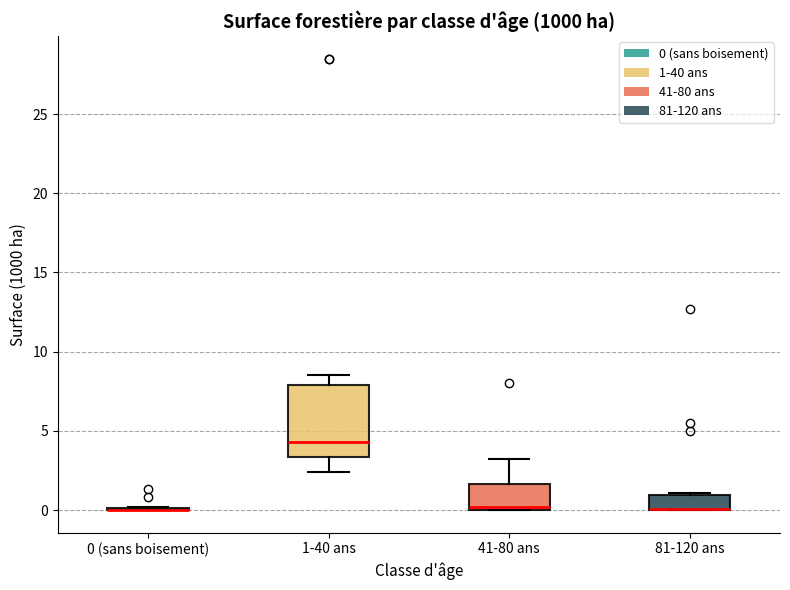

Reading left to right, transcribe this box plot: for each box, give where its median line is, the range the box spans, and where its two whiskers end, as read against the y-axis. The values are not printed on the chart, so give them approximately, as read against the axis.

0 (sans boisement): box collapsed to a line at 0.0, whiskers 0.0 to 0.0
1-40 ans: median 4.5, box 3.5 to 8.0, whiskers 2.5 to 8.5
41-80 ans: median 0.0 (just above the box's lower edge), box 0.0 to 1.5, whiskers 0.0 to 3.0
81-120 ans: median 0.0 (drawn on the box's lower edge), box 0.0 to 1.0, whiskers 0.0 to 1.0